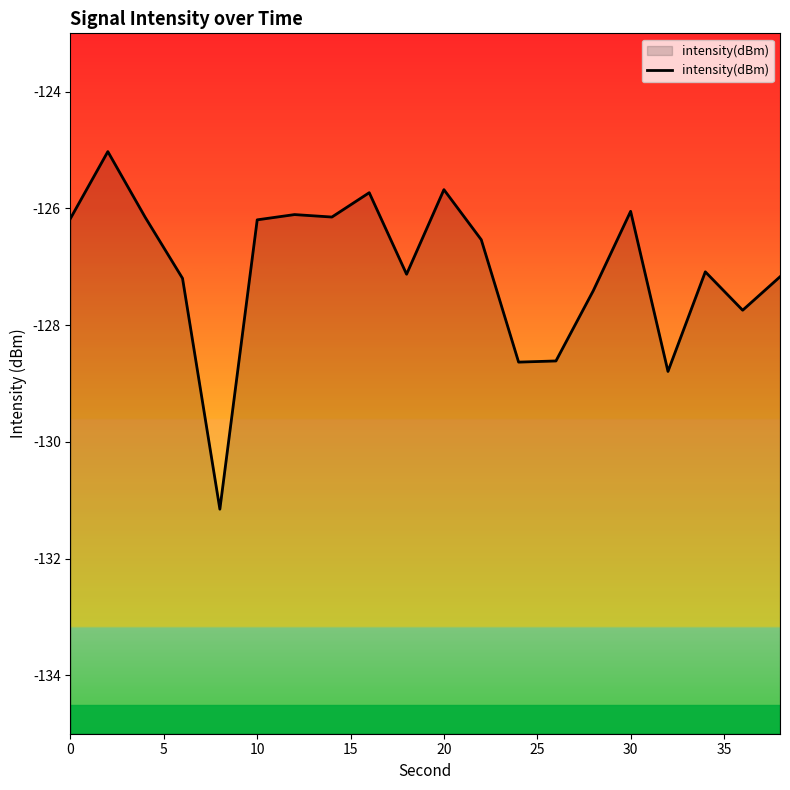

What is the smallest value displayed?

-131.2